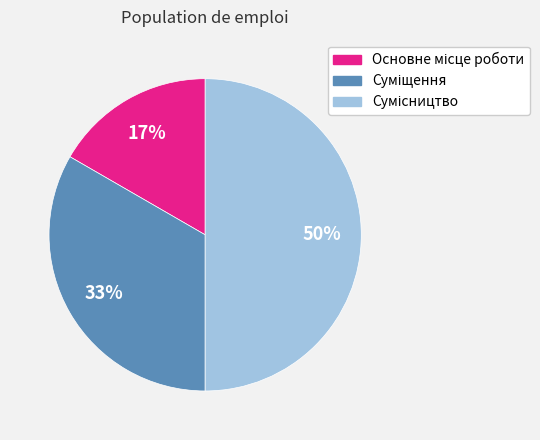

To the nearest percent, what is the average slice percentage?

33%